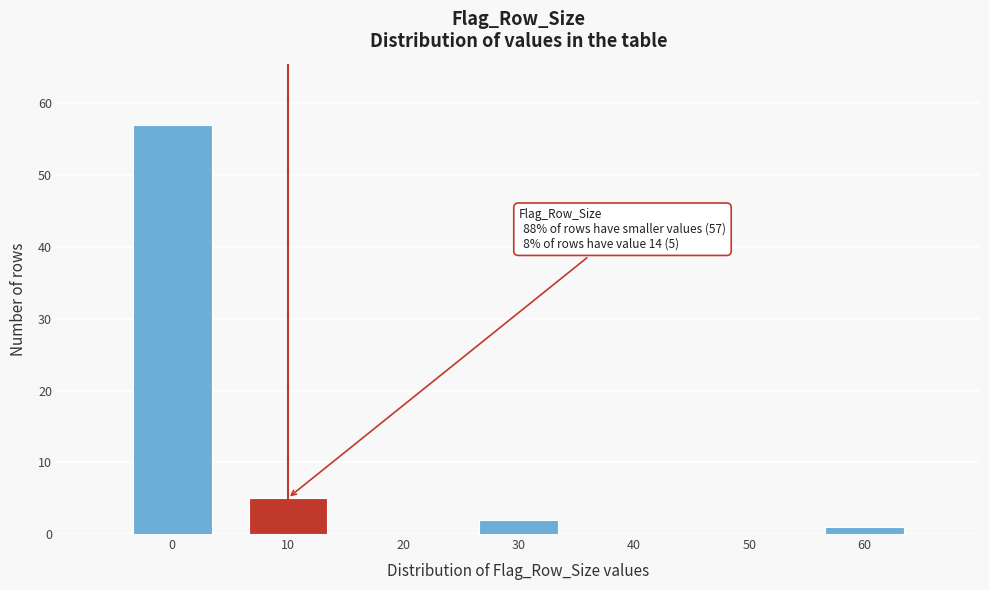

Reading left to right, what are all the values shown in this chart?

0=57	10=5	20=0	30=2	40=0	50=0	60=1